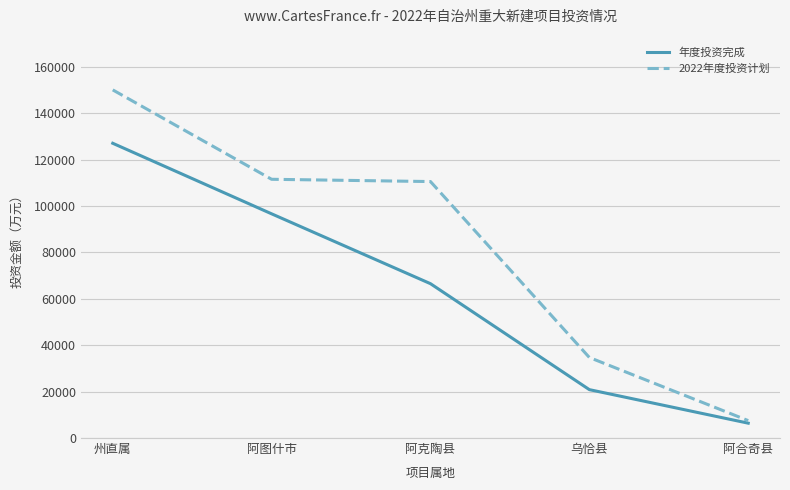

At how many categories does at least one series exceed 17693?

4